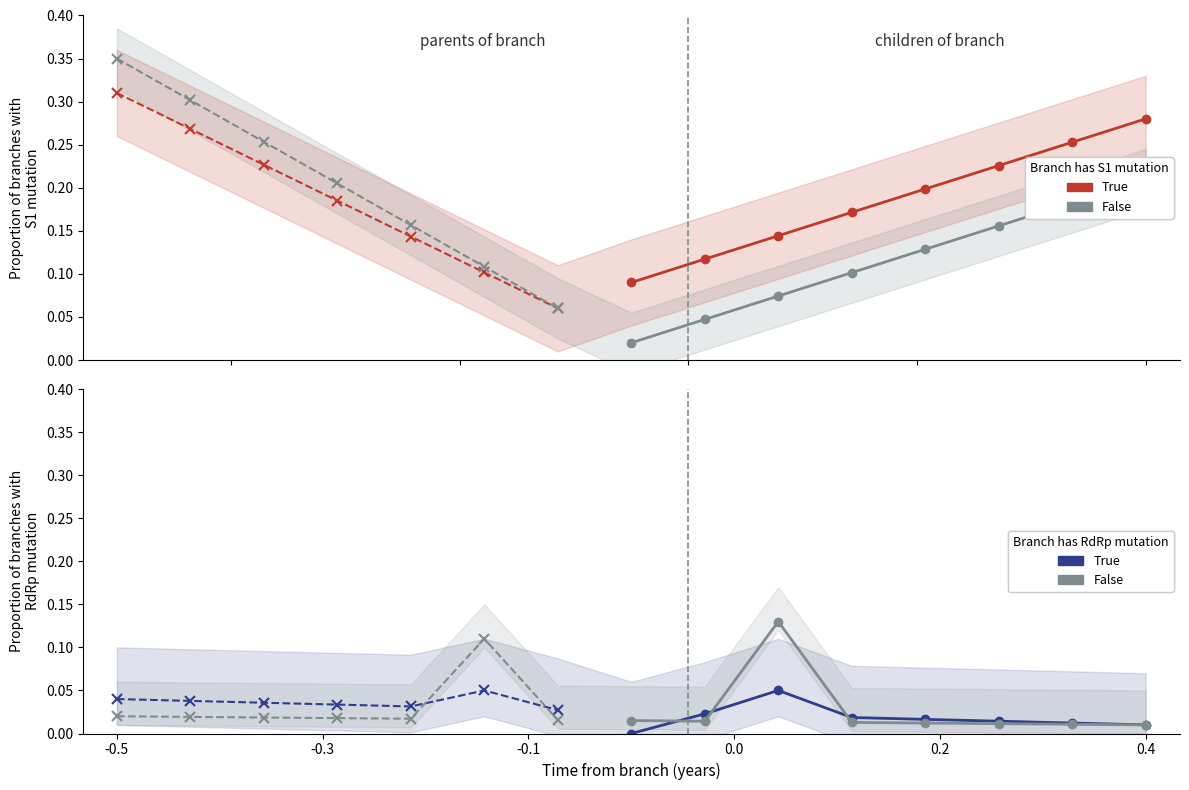

List the series in order of their peak value, lowest first.

True, False